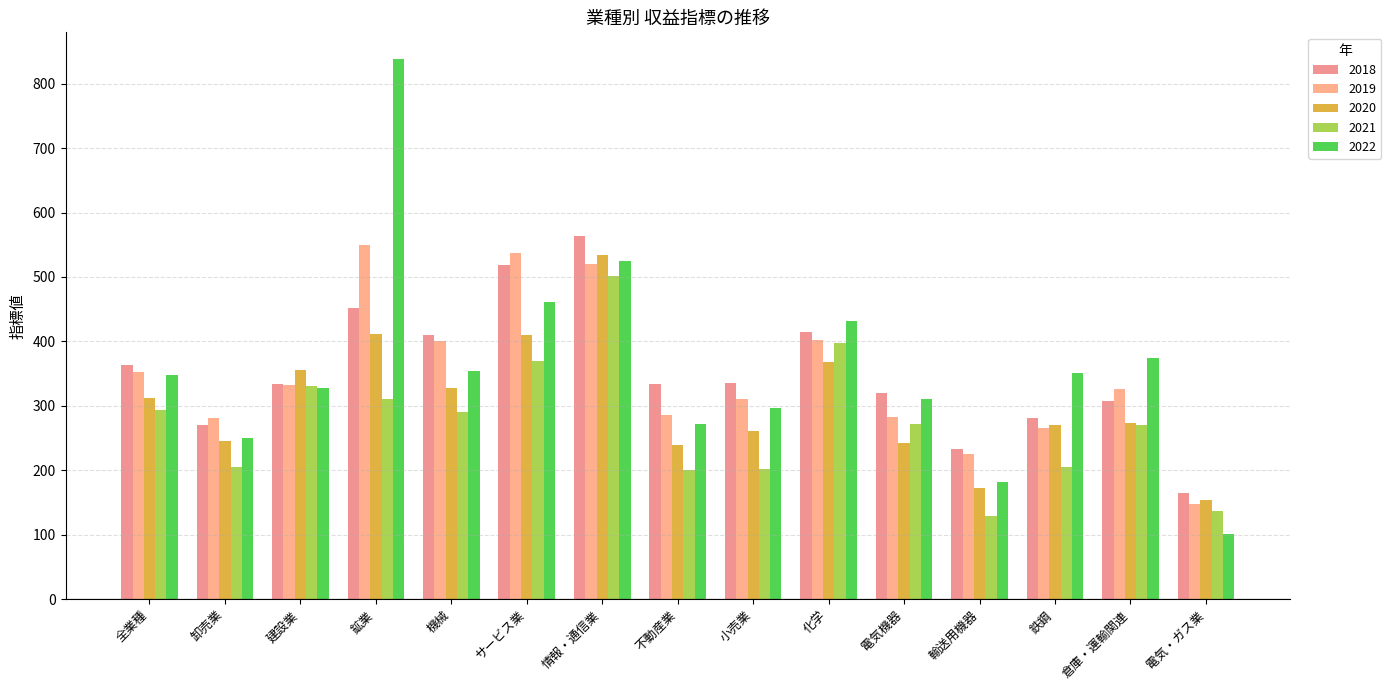

What is the sum of the 2022 values at 建設業 and 機械?

682.8